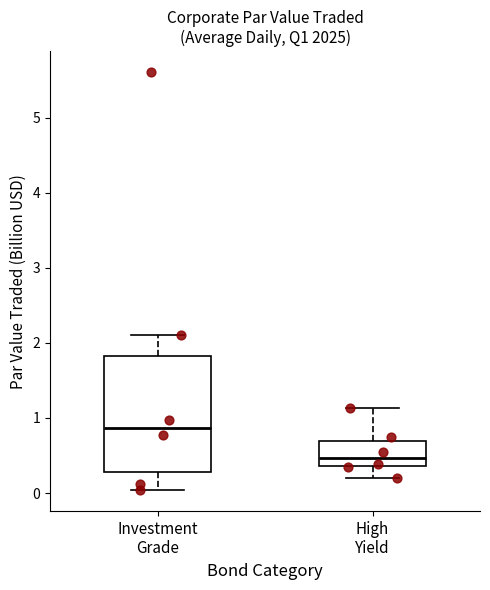

Reading left to right, read every box against the y-axis: the position of its median line, the range the box covers, and the ends of its whiskers. The values are not printed on the chart, so give them approximately, as read against the axis.

Investment Grade: median 0.9, box 0.3 to 1.8, whiskers 0.0 to 2.1
High Yield: median 0.5, box 0.4 to 0.7, whiskers 0.2 to 1.1